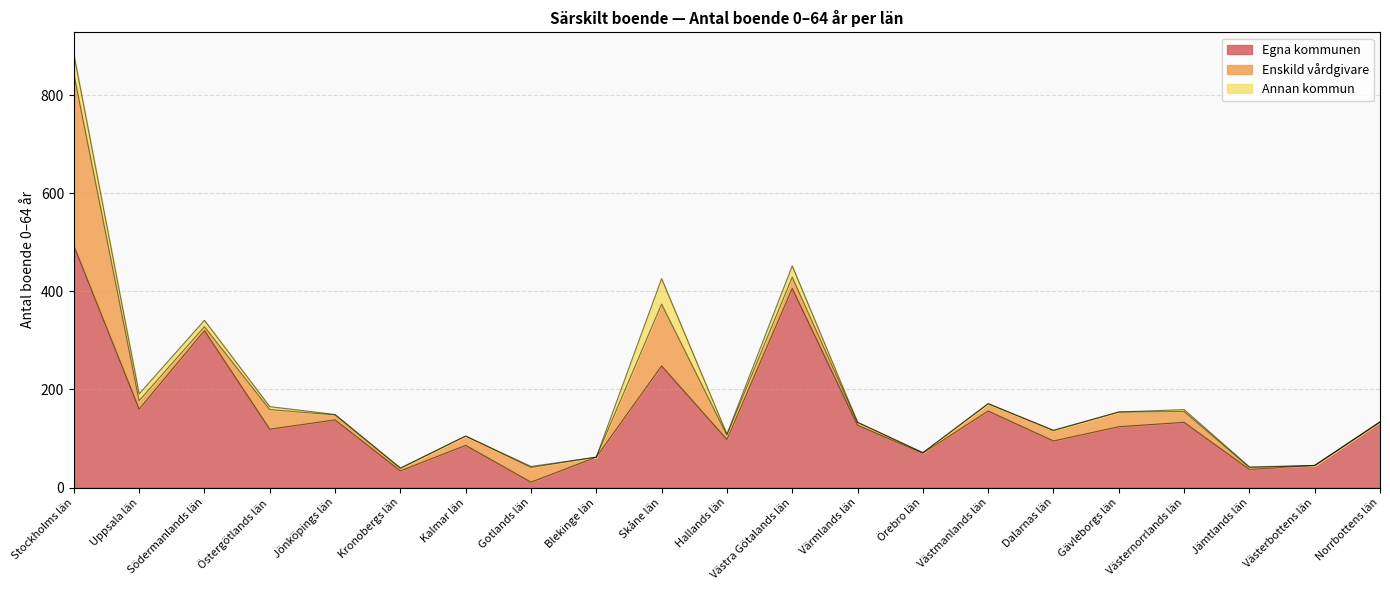

What position from the right is Värmlands län?

9